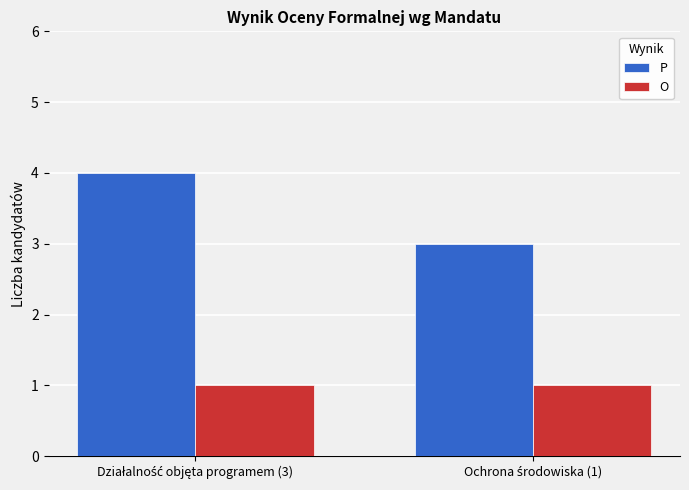

How many bars are there in total?

4